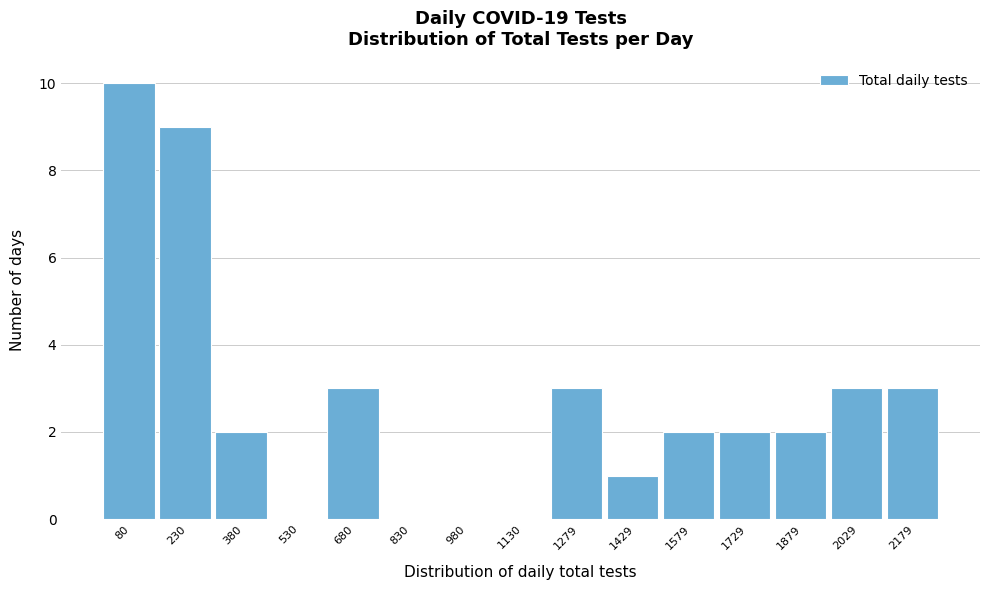

Reading left to right, list every bar in this chart as the range it spans on the x-axis followed by its height. Neither the bar edges nor the heights are printed on the chart, so give them approximately, as read against the axes.

0 to 160: 10
160 to 300: 9
300 to 460: 2
460 to 600: 0
600 to 760: 3
760 to 900: 0
900 to 1060: 0
1060 to 1200: 0
1200 to 1360: 3
1360 to 1500: 1
1500 to 1660: 2
1660 to 1800: 2
1800 to 1960: 2
1960 to 2100: 3
2100 to 2260: 3